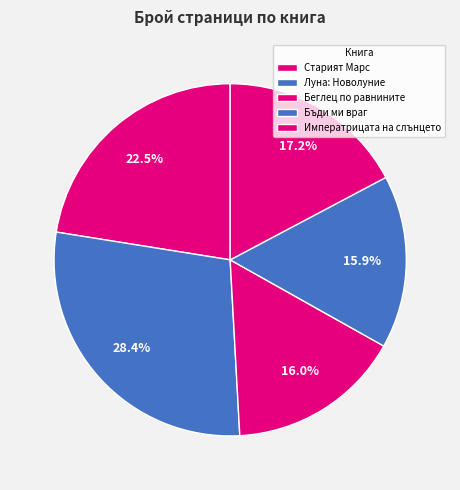

Count the number of slices in the pie.

5